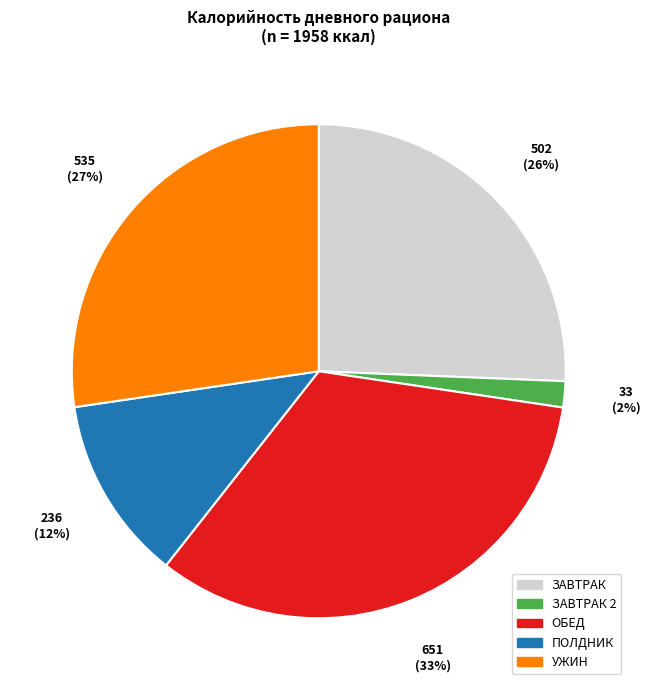

Count the number of slices in the pie.

5